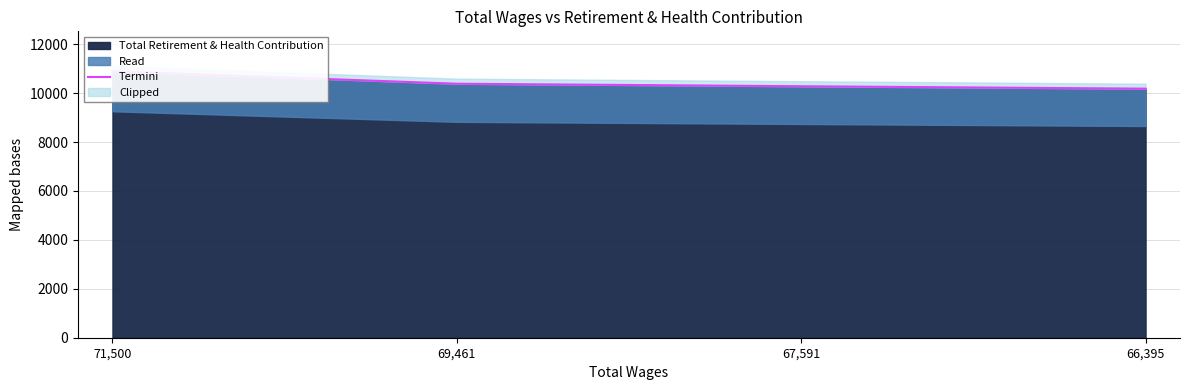

Which category has the lowest value across all series?

66,395